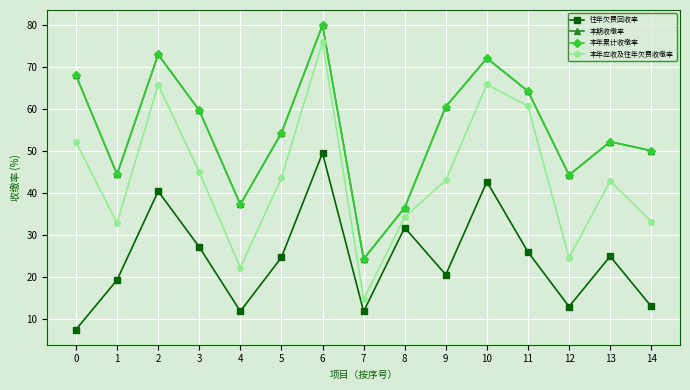

How many interior local valleys does the 本年累计收缴率 series have?

4